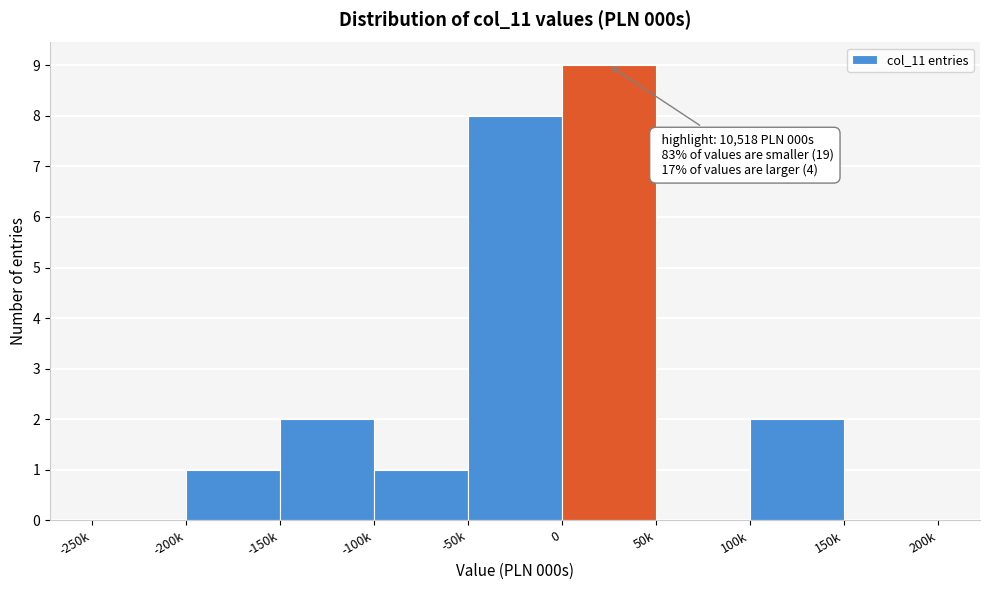

Reading left to right, transcribe all the data shown in this chart.

-250k=0	-200k=1	-150k=2	-100k=1	-50k=8	0=9	50k=0	100k=2	150k=0